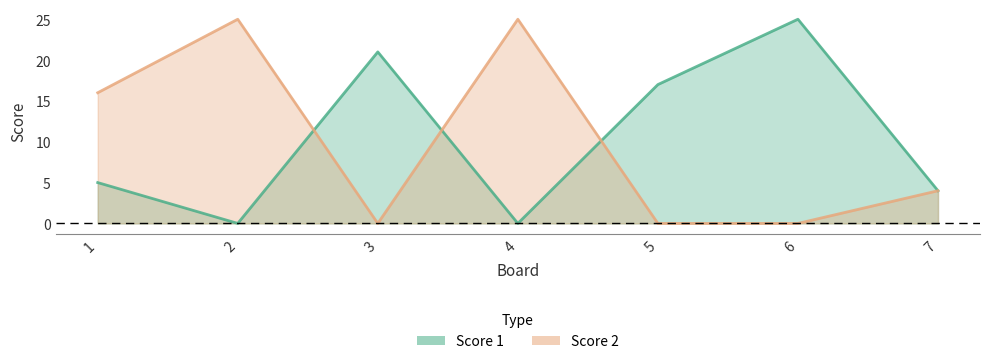

Which category has the lowest value across all series?

2